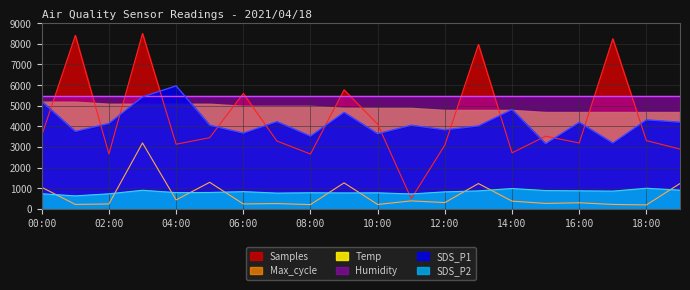

Reading left to right, transcribe all the data shown in this chart.

Samples: 3565.9	8409.8	2671.5	8500.0	3139.2	3456.3	5599.1	3295.7	2663.3	5774.7	4108.5	500.0	3099.6	7971.1	2722.8	3527.3	3200.0	8247.2	3313.8	2903.5
SDS_P1: 5210.0	3760.0	4146.0	5430.0	5966.0	4060.0	3676.0	4234.0	3530.0	4684.0	3646.0	4060.0	3834.0	4026.0	4820.0	3164.0	4200.0	3196.0	4320.0	4204.0
SDS_P2: 740.0	638.0	738.0	910.0	795.0	802.0	843.0	772.0	788.0	780.0	785.0	732.0	832.0	880.0	995.0	895.0	882.0	868.0	1007.0	915.0
Max_cycle: 1051.9	224.3	246.7	3200.0	441.4	1295.3	246.7	264.9	216.2	1266.9	222.3	394.7	313.6	1234.5	382.6	273.0	303.4	224.3	200.0	1236.5